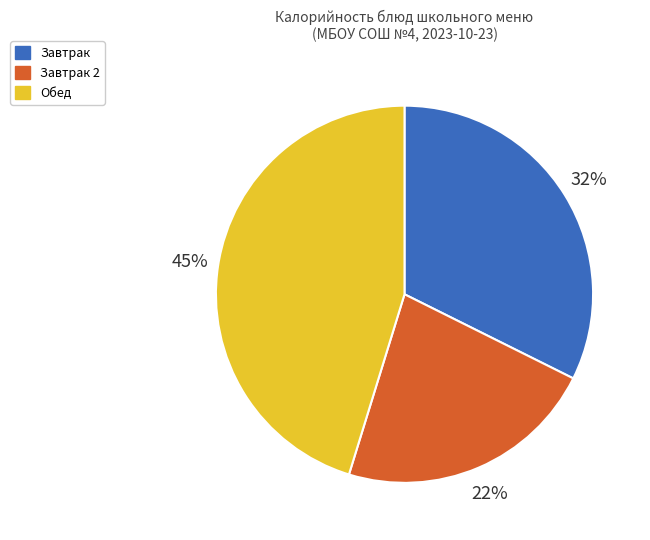

Is there a majority slice in this chart?

No